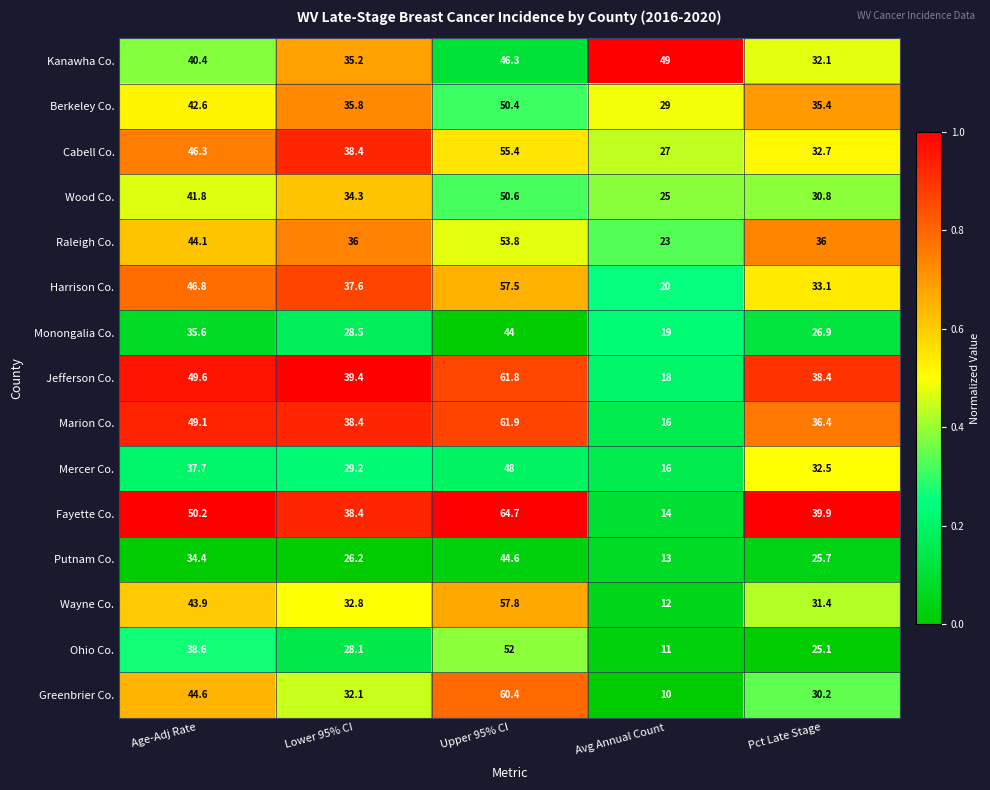

How many data points in Greenbrier Co. are less than 32?

2